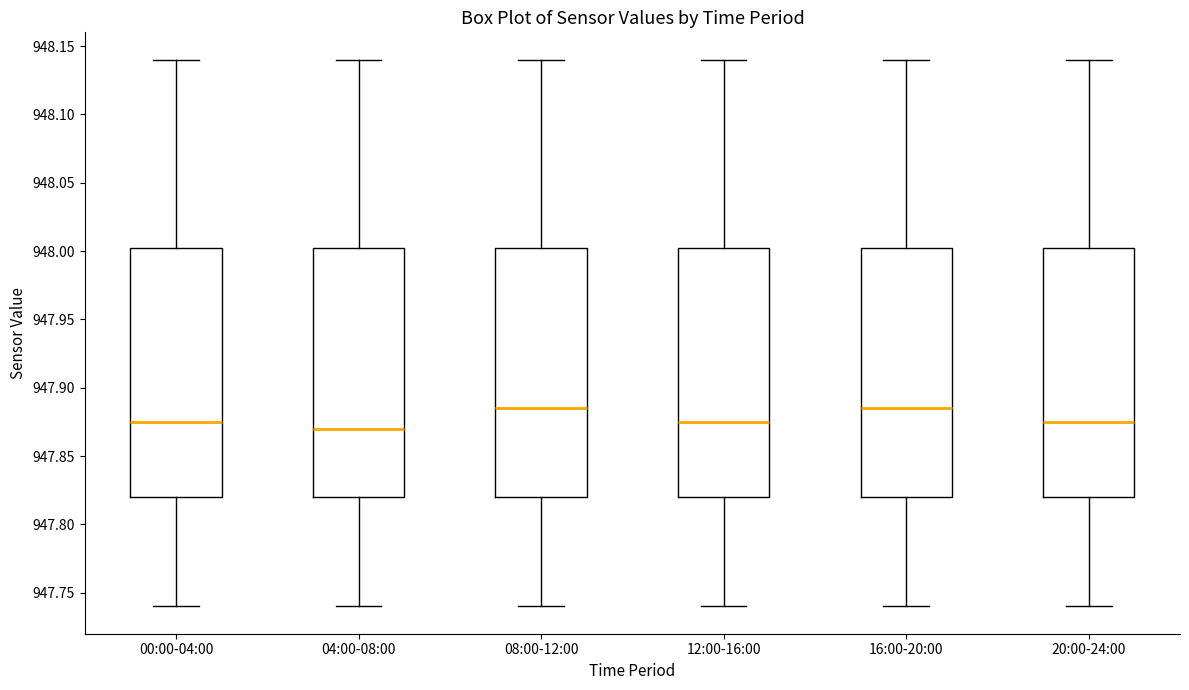

Reading left to right, read every box against the y-axis: the position of its median line, the range the box covers, and the ends of its whiskers. The values are not printed on the chart, so give them approximately, as read against the axis.

00:00-04:00: median 947.875, box 947.820 to 948.005, whiskers 947.740 to 948.140
04:00-08:00: median 947.870, box 947.820 to 948.005, whiskers 947.740 to 948.140
08:00-12:00: median 947.885, box 947.820 to 948.005, whiskers 947.740 to 948.140
12:00-16:00: median 947.875, box 947.820 to 948.005, whiskers 947.740 to 948.140
16:00-20:00: median 947.885, box 947.820 to 948.005, whiskers 947.740 to 948.140
20:00-24:00: median 947.875, box 947.820 to 948.005, whiskers 947.740 to 948.140